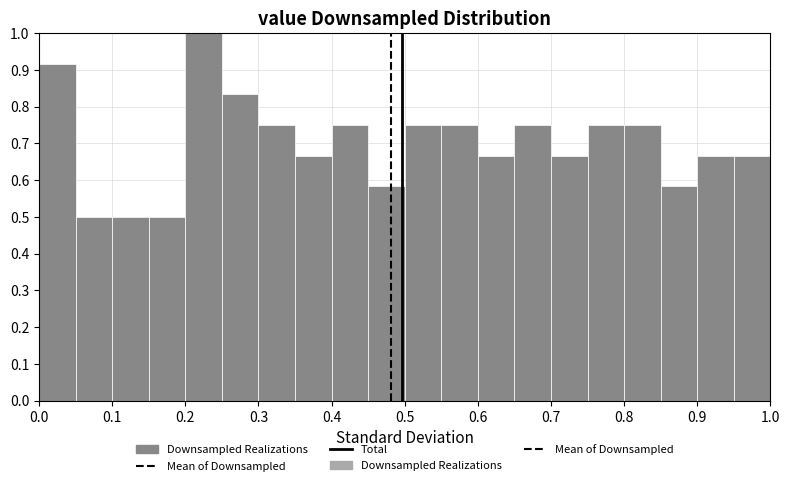

What is the height of the bar covering 0.45 to 0.50 on the x-axis? The values are not printed on the chart, so give them approximately, as read against the axis.

0.58